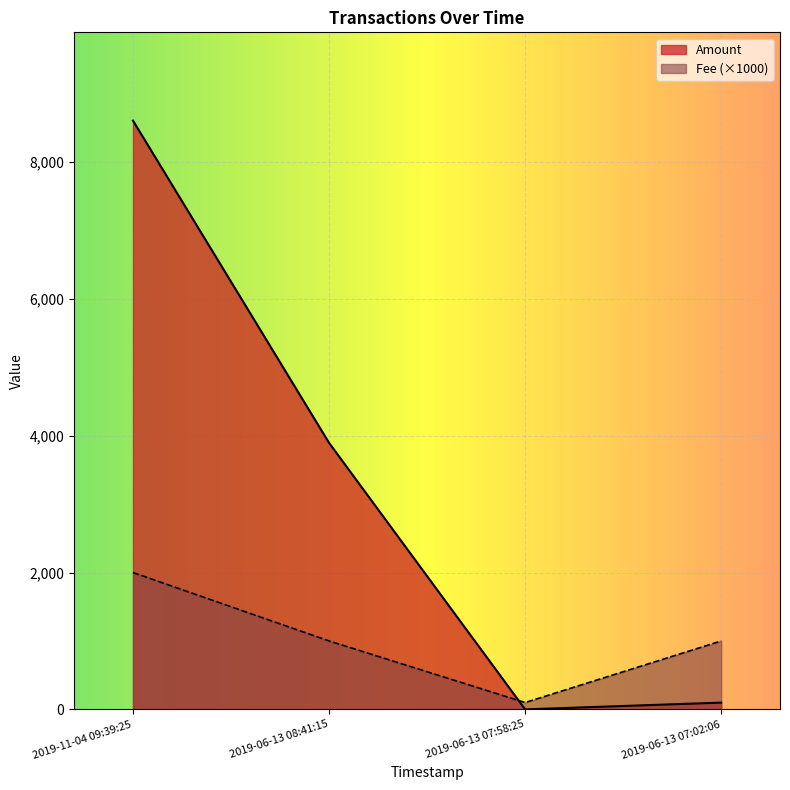

At which category does Fee reach its first local valley?

2019-06-13 07:58:25